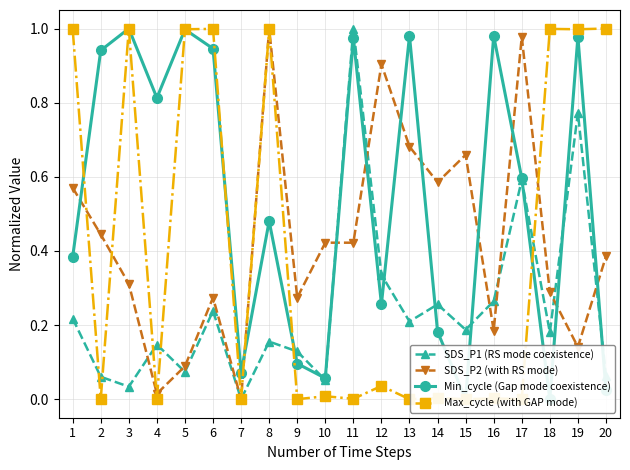

The SDS_P1 (RS mode coexistence) series shows 0.2 at 1. True or false?

True